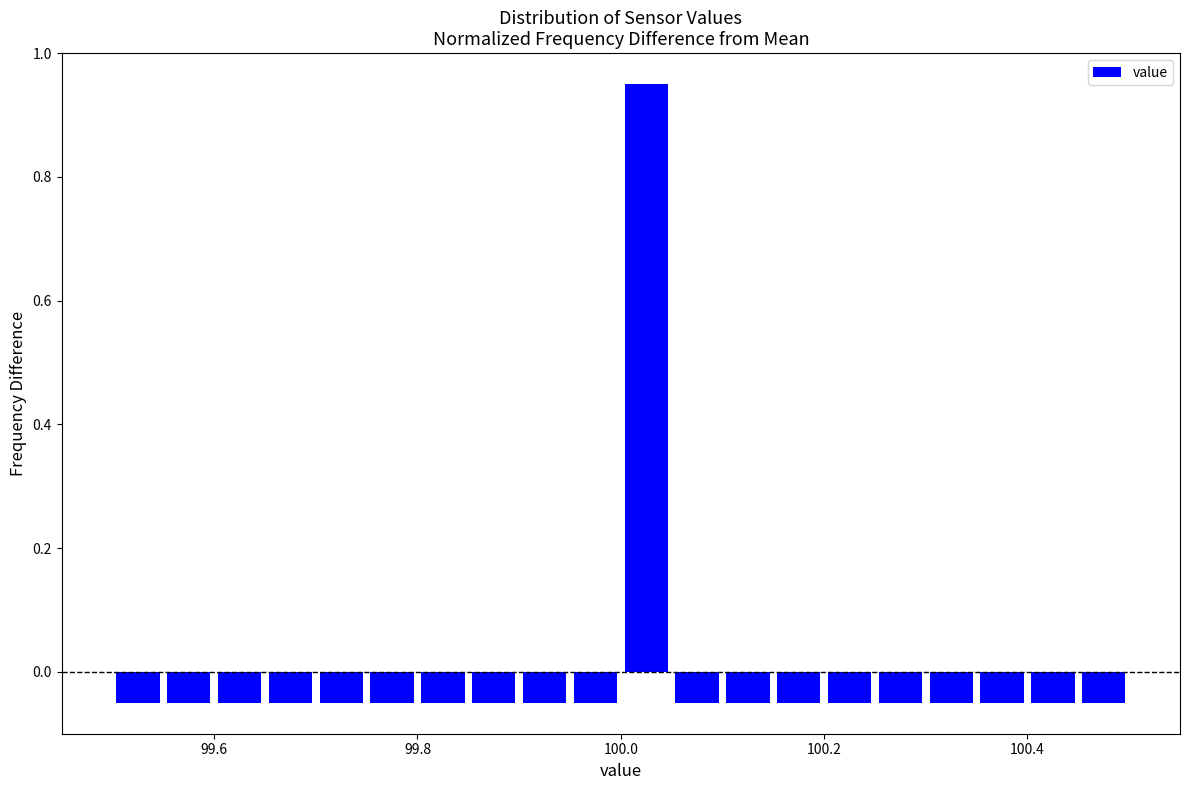

Read against the x-axis, roughly where is the centre of the tallest bar?

100.02